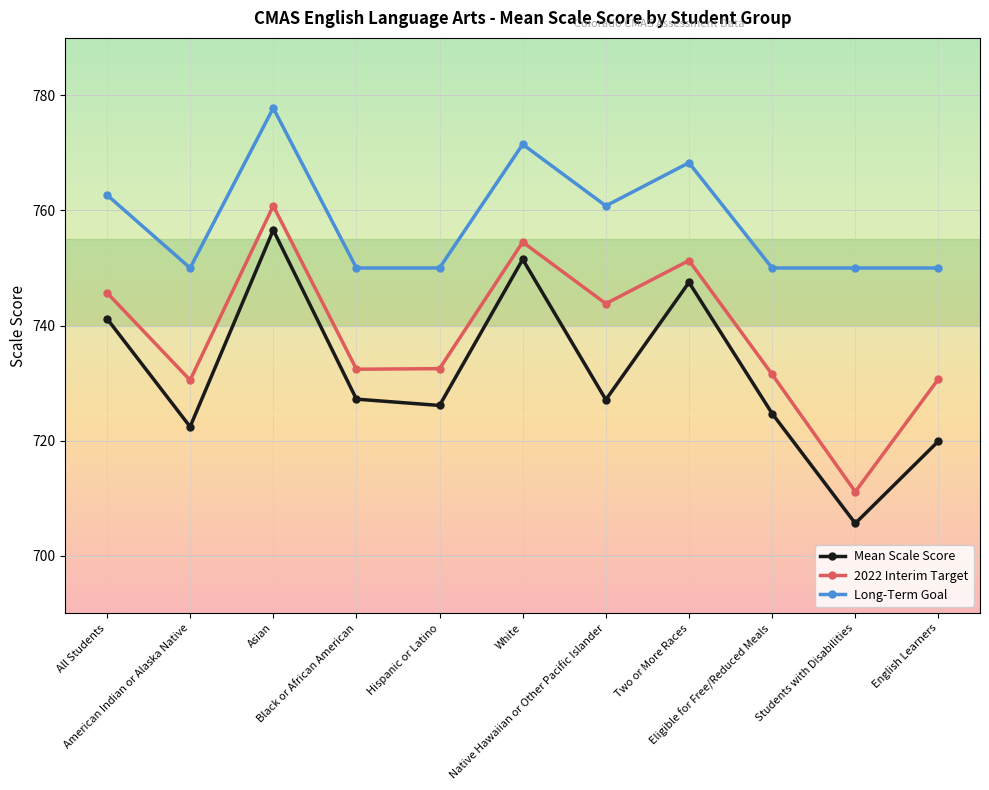

At which label does 2022 Interim Target first exceed 732?

All Students